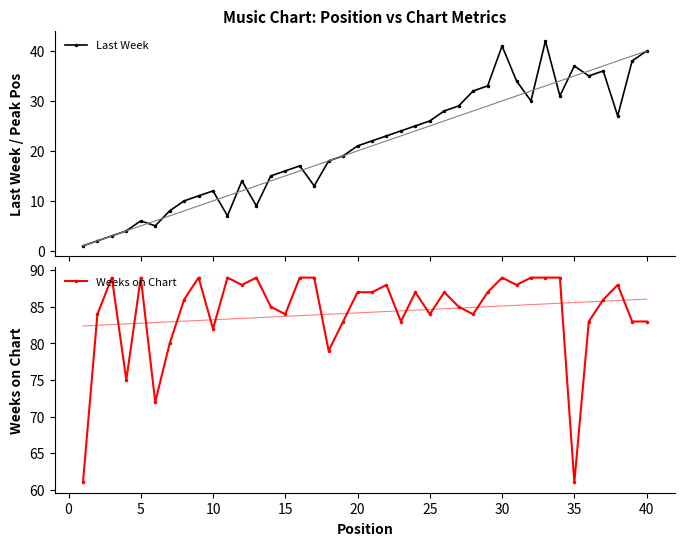

In Last Week, how many points are lower than both neighbors (excluding endpoints)?

8